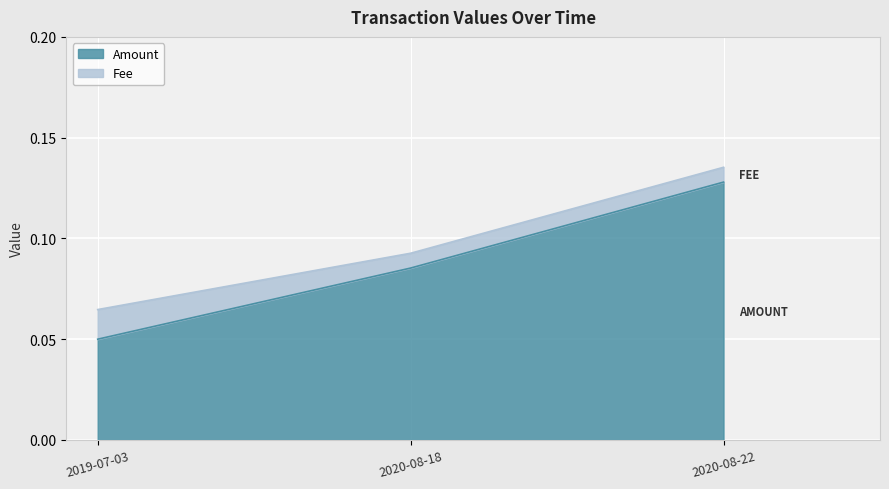

Reading left to right, what are all the values shown in this chart?

0.1	0.1	0.1